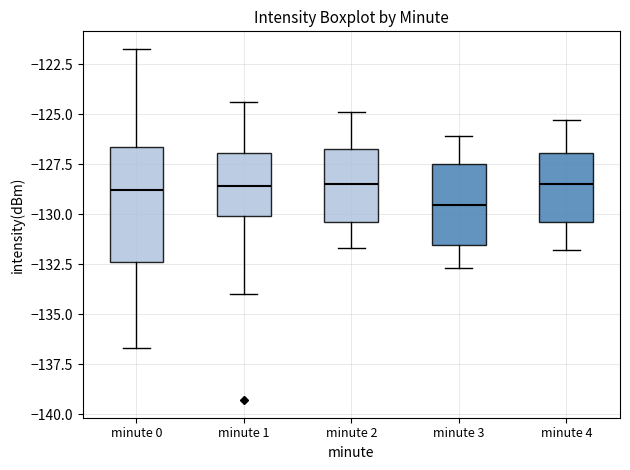

Reading left to right, read every box against the y-axis: the position of its median line, the range the box covers, and the ends of its whiskers. The values are not printed on the chart, so give them approximately, as read against the axis.

minute 0: median -129.0, box -132.5 to -126.5, whiskers -136.5 to -121.5
minute 1: median -128.5, box -130.0 to -127.0, whiskers -134.0 to -124.5
minute 2: median -128.5, box -130.5 to -126.5, whiskers -131.5 to -125.0
minute 3: median -129.5, box -131.5 to -127.5, whiskers -132.5 to -126.0
minute 4: median -128.5, box -130.5 to -127.0, whiskers -132.0 to -125.5